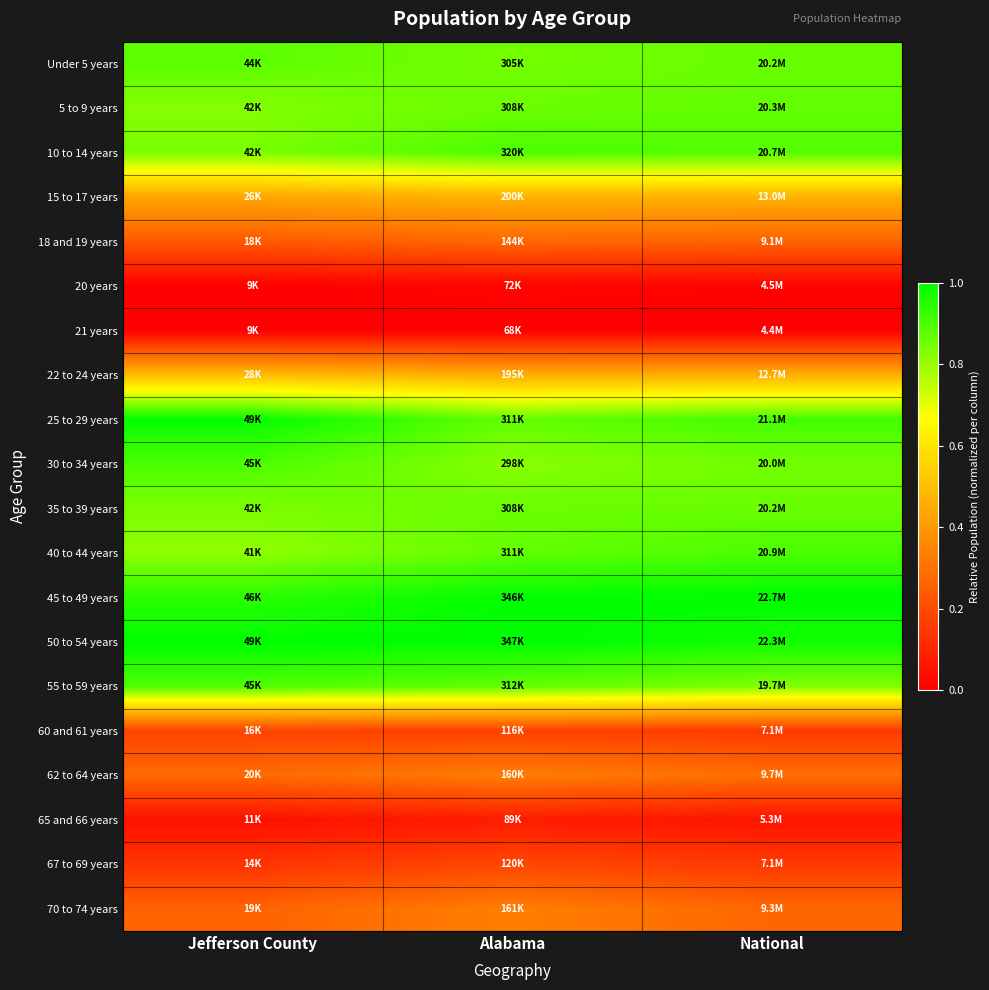

Between National and Alabama, which is larger?

National